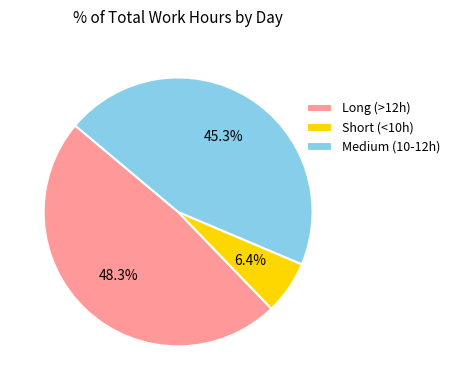

How many slices are in this pie chart?

3